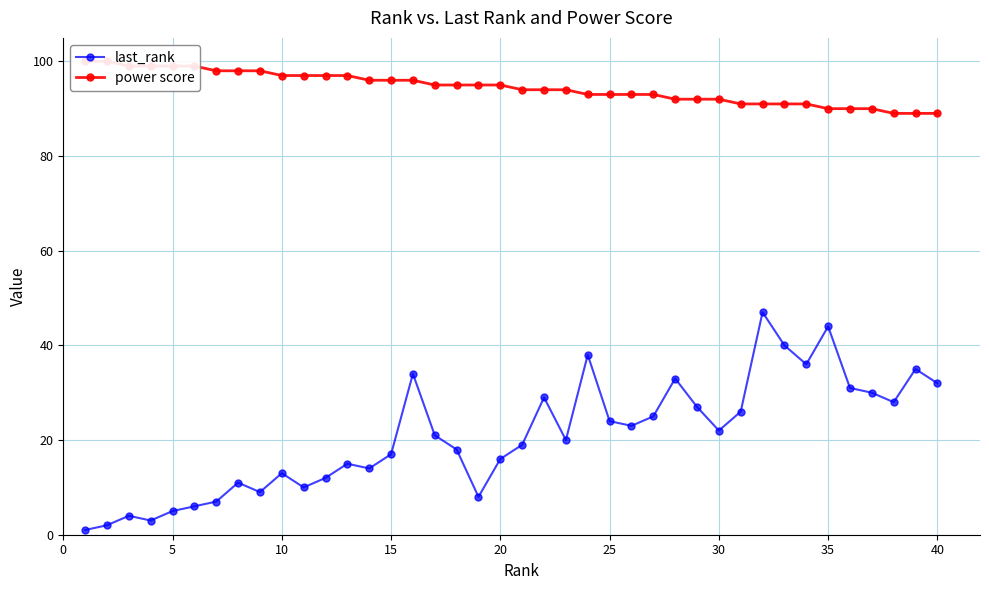

What is the greatest value displayed?

100